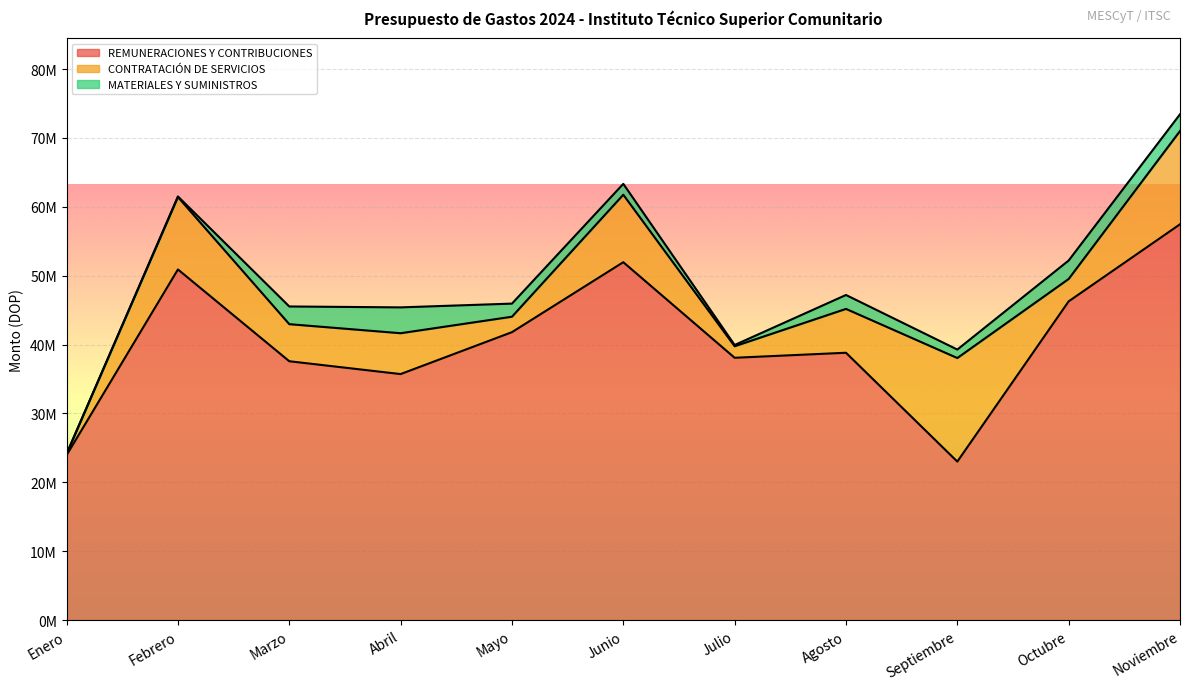

What are all the series names shown in the legend?

REMUNERACIONES Y CONTRIBUCIONES, CONTRATACIÓN DE SERVICIOS, MATERIALES Y SUMINISTROS